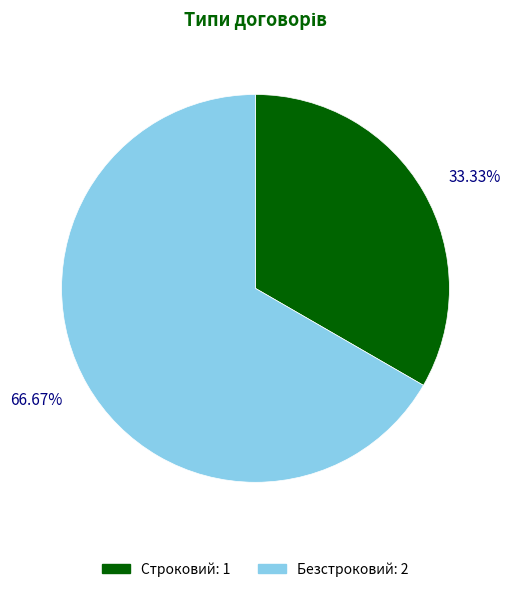

What portion of the pie excludes Строковий?

66.7%